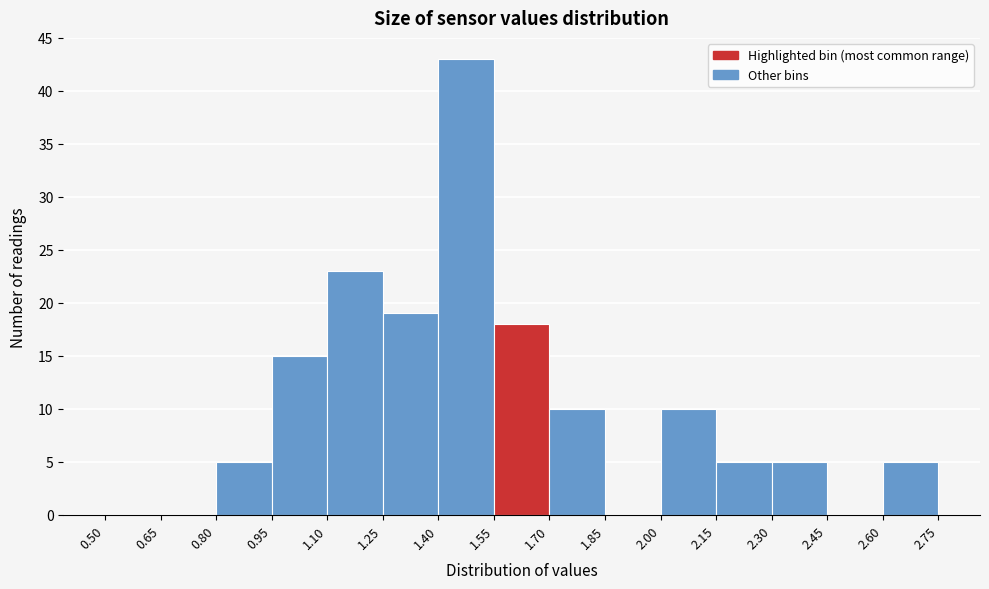

Which range on the x-axis has the tallest bar?

1.40 to 1.55